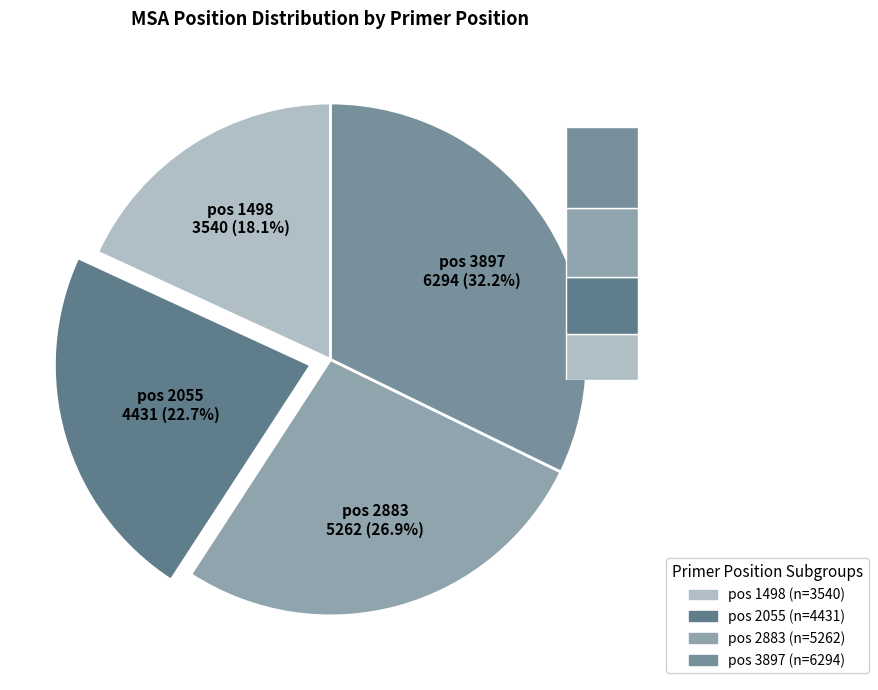

Is the sum of 1498 and 2883 greater than half?

No